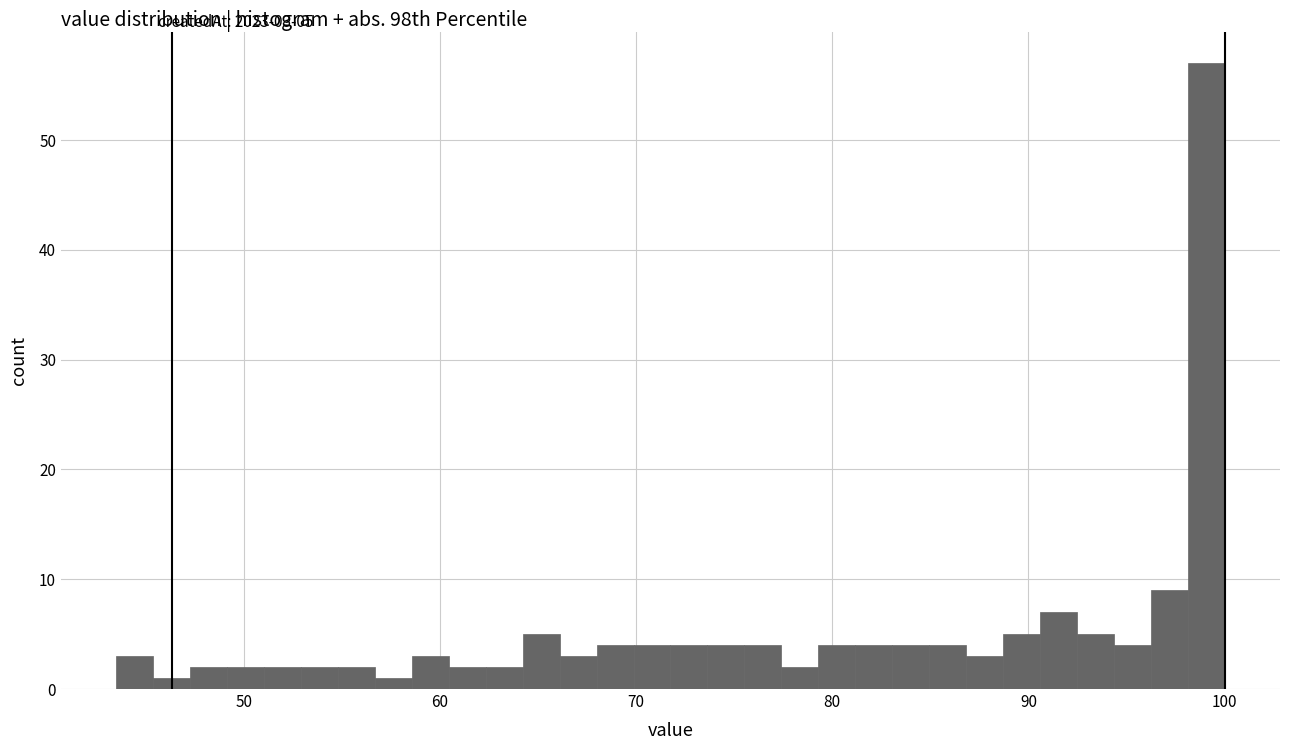

Read against the x-axis, roughly where is the centre of the tallest bar?

99